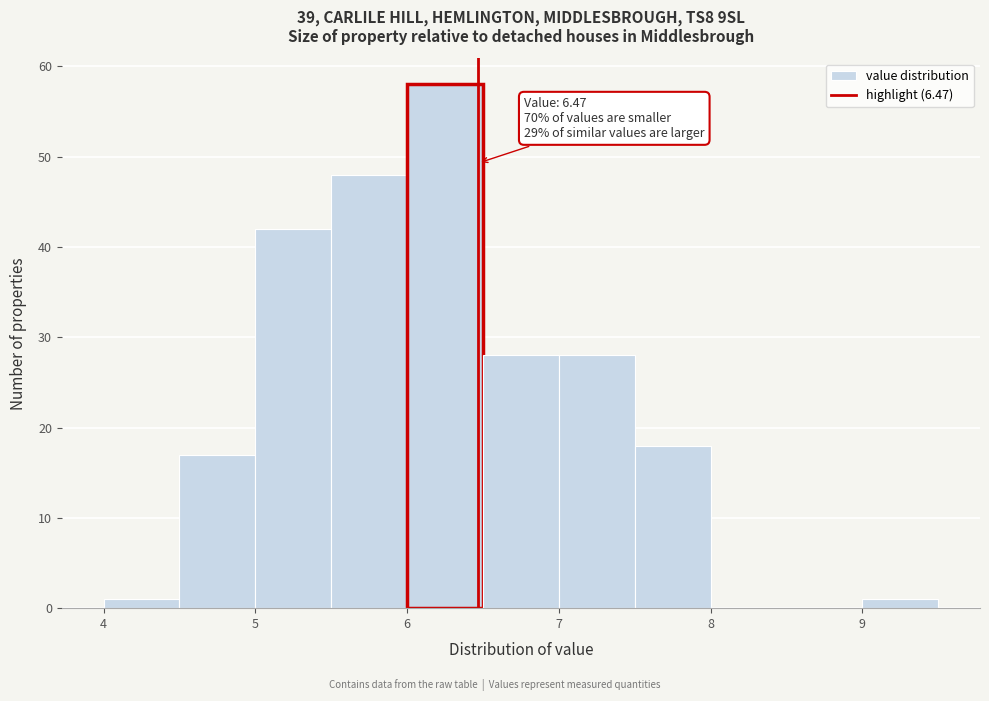

Over which range of the x-axis is the bar tallest?

6.0 to 6.5